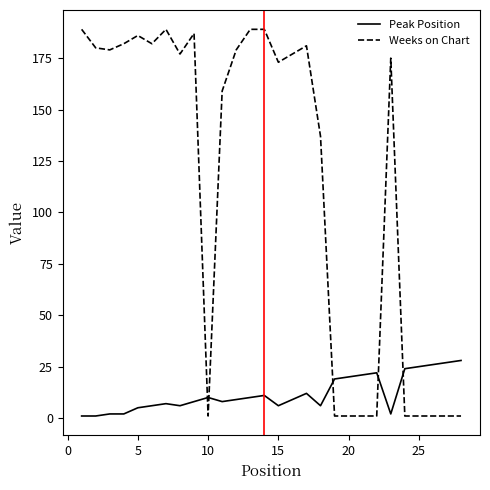

True or false: Weeks on Chart and Peak Position cross at least once.

True